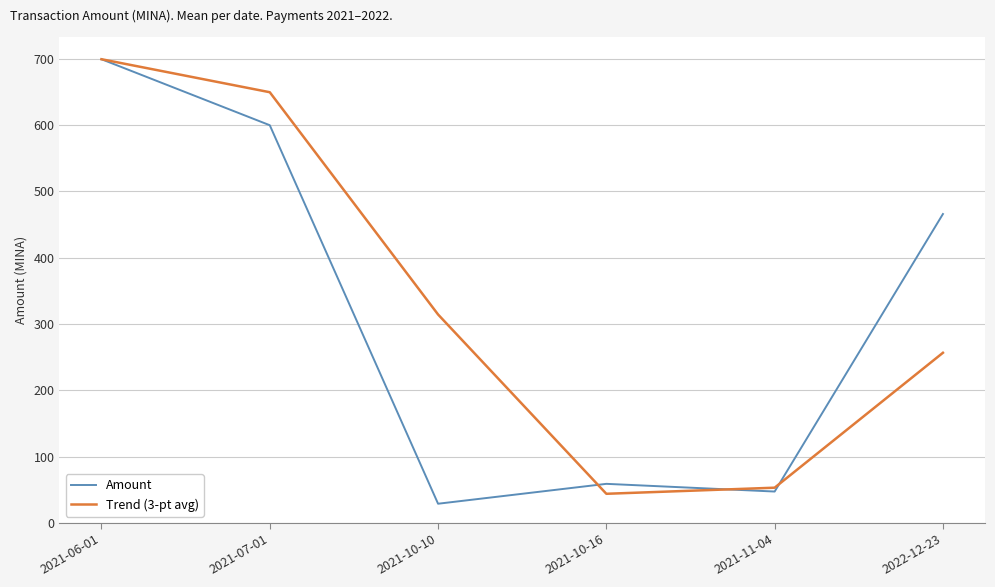

What is the difference between the second highest and minimum values in the Trend (3-pt avg) series?

605.7